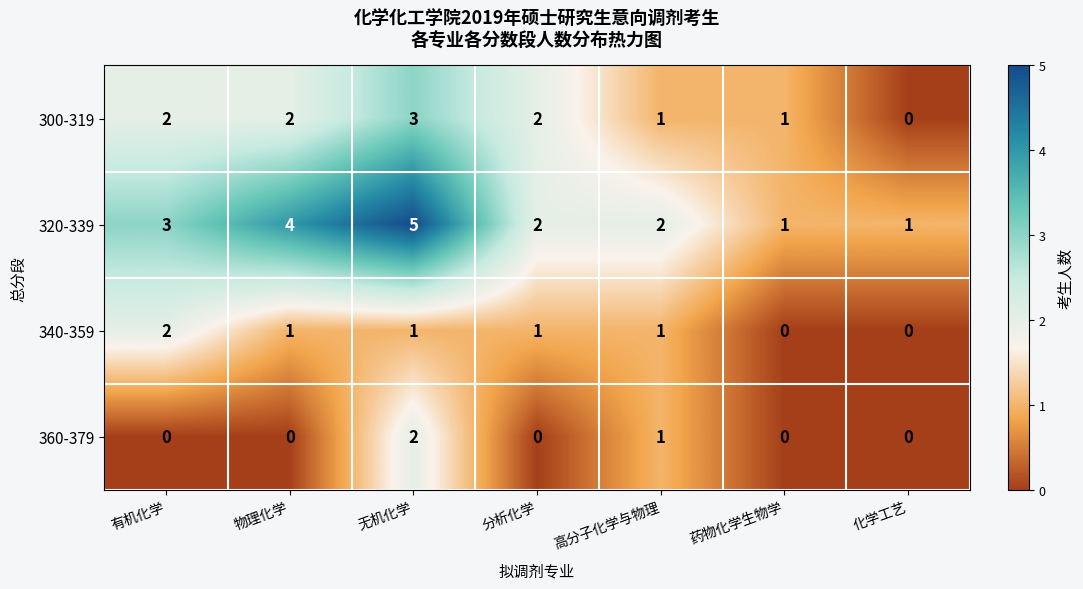

What is the sum of all 340-359 values?

6